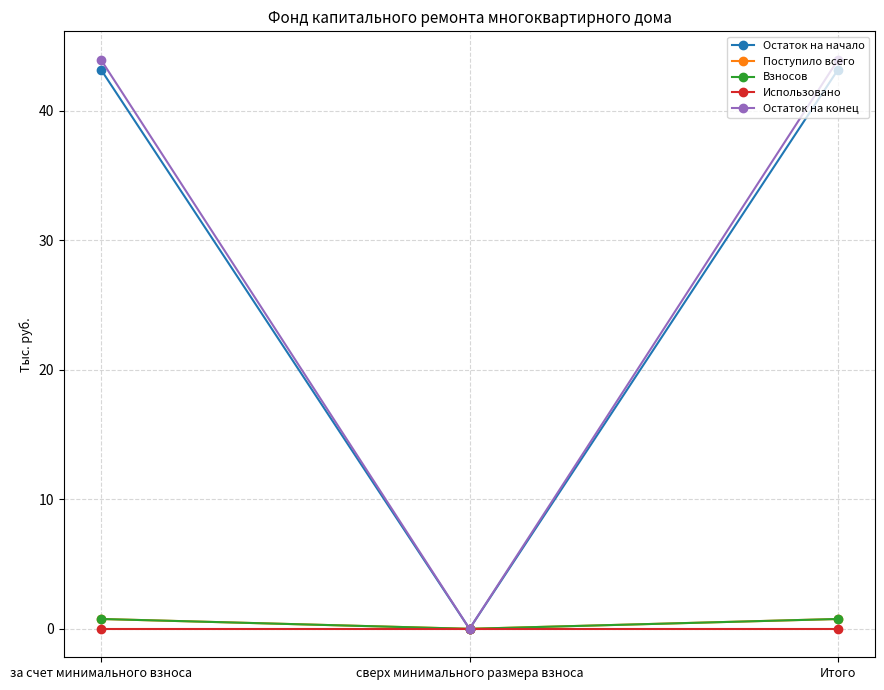

What is the difference between the Взносов values at Итого and сверх минимального размера взноса?

0.8